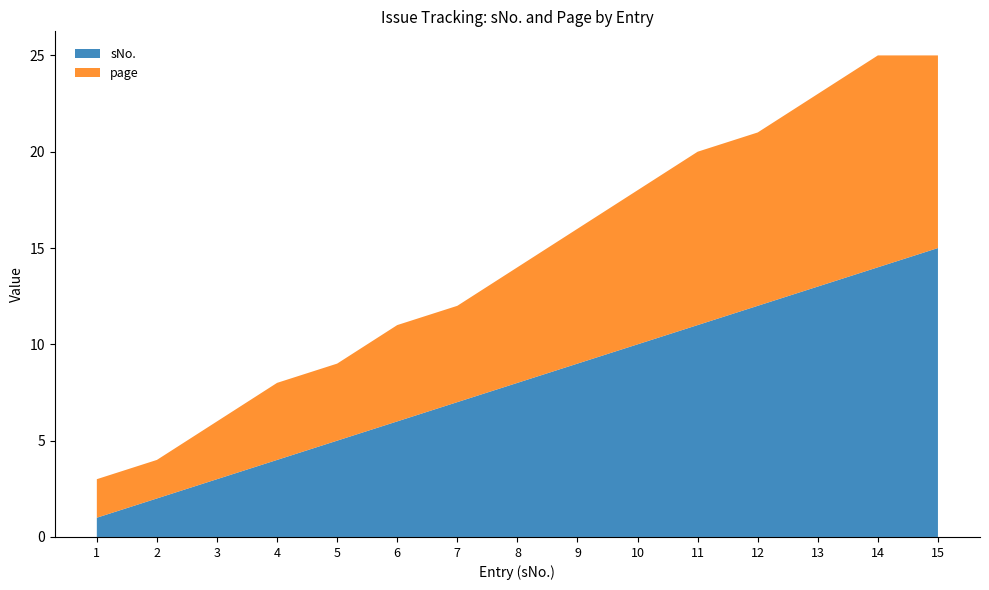

Reading left to right, extract all data points from this chart.

sNo.: 1	2	3	4	5	6	7	8	9	10	11	12	13	14	15
page: 2	2	3	4	4	5	5	6	7	8	9	9	10	11	10